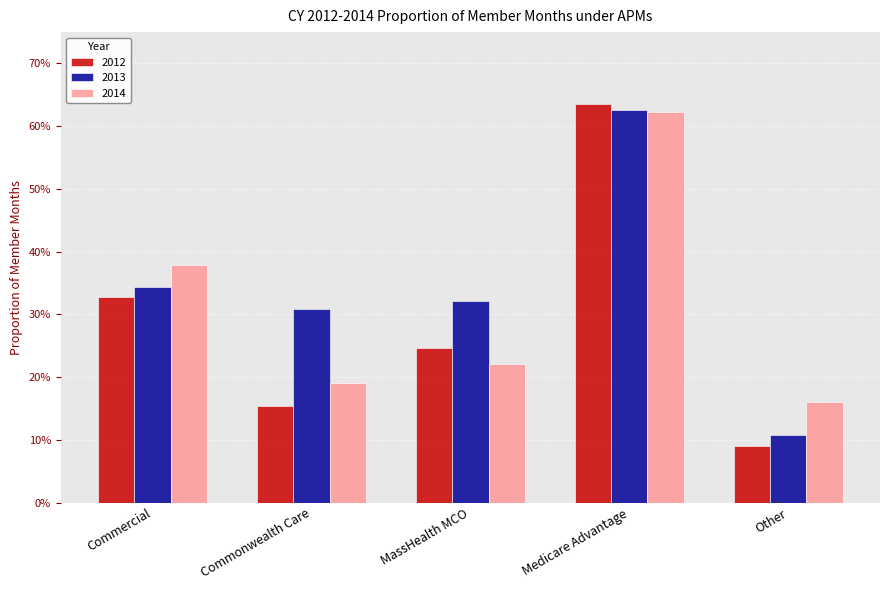

Reading left to right, what are all the values shown in this chart?

2012: Commercial=0.3	Commonwealth Care=0.2	MassHealth MCO=0.2	Medicare Advantage=0.6	Other=0.1
2013: Commercial=0.3	Commonwealth Care=0.3	MassHealth MCO=0.3	Medicare Advantage=0.6	Other=0.1
2014: Commercial=0.4	Commonwealth Care=0.2	MassHealth MCO=0.2	Medicare Advantage=0.6	Other=0.2